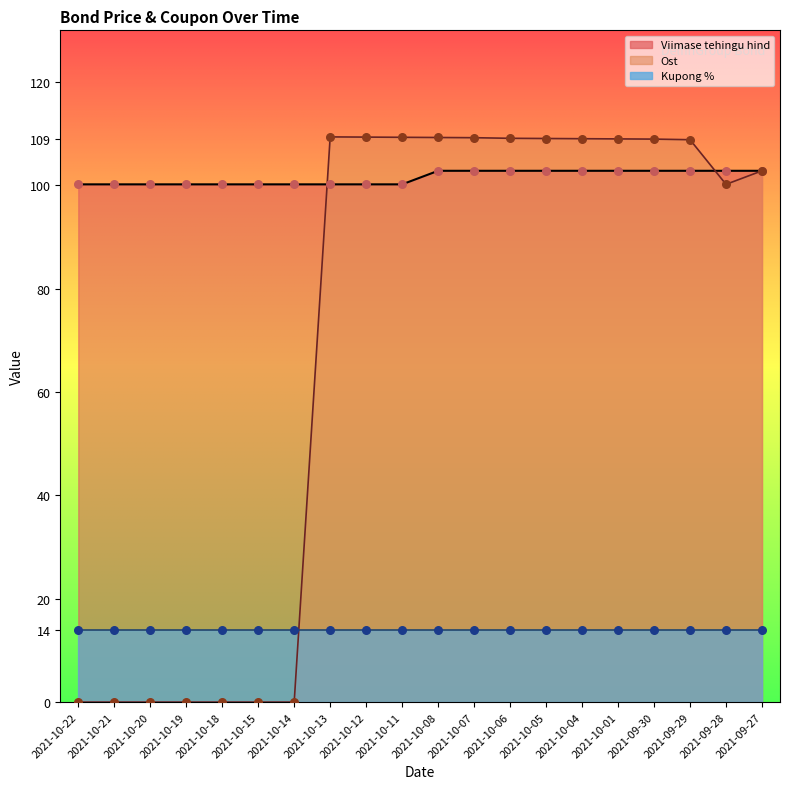

At which category is the sum across all series the highest?

2021-10-08